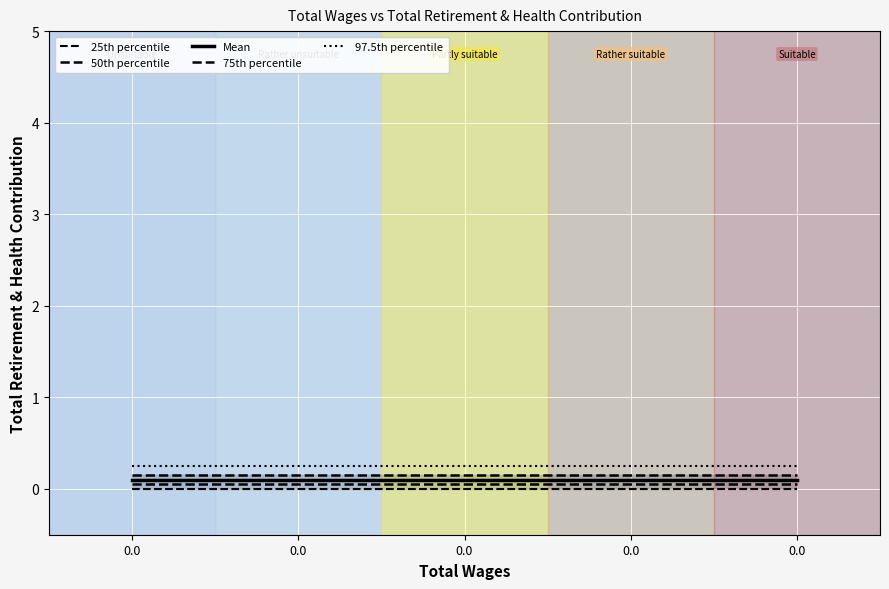

How many lines are shown in the chart?

5